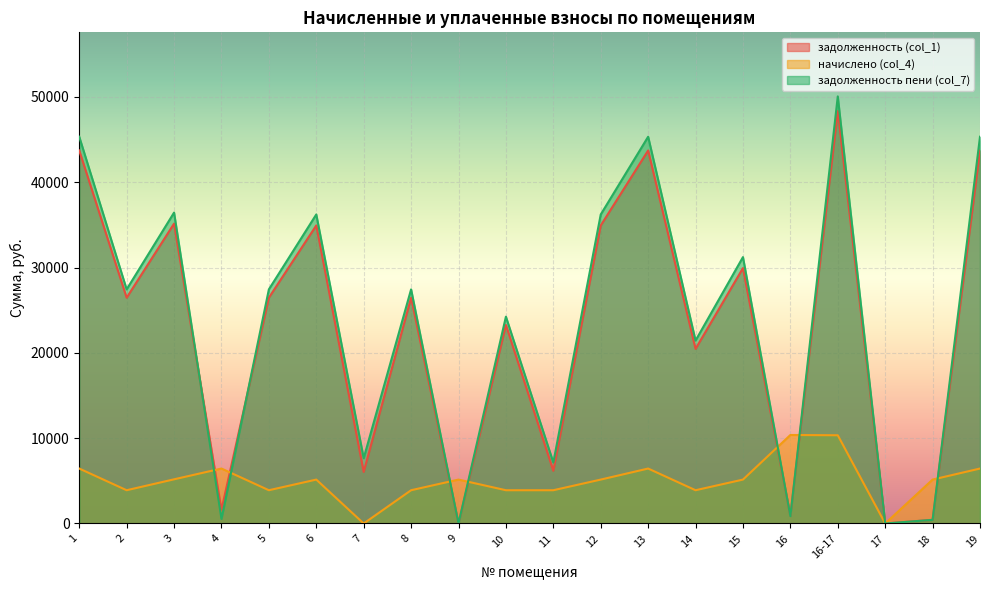

What is the difference between the second highest and minimum values in the задолженность пени (col_7) series?

45337.4